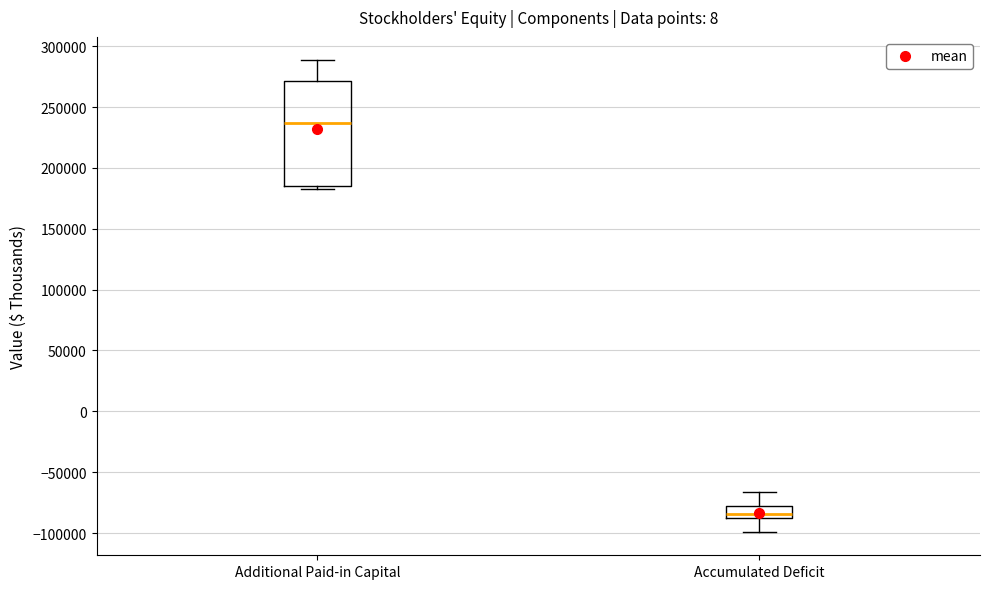

Where does the upper whisker of the box for Additional Paid-in Capital end on the y-axis? The values are not printed on the chart, so give them approximately, as read against the axis.

290000